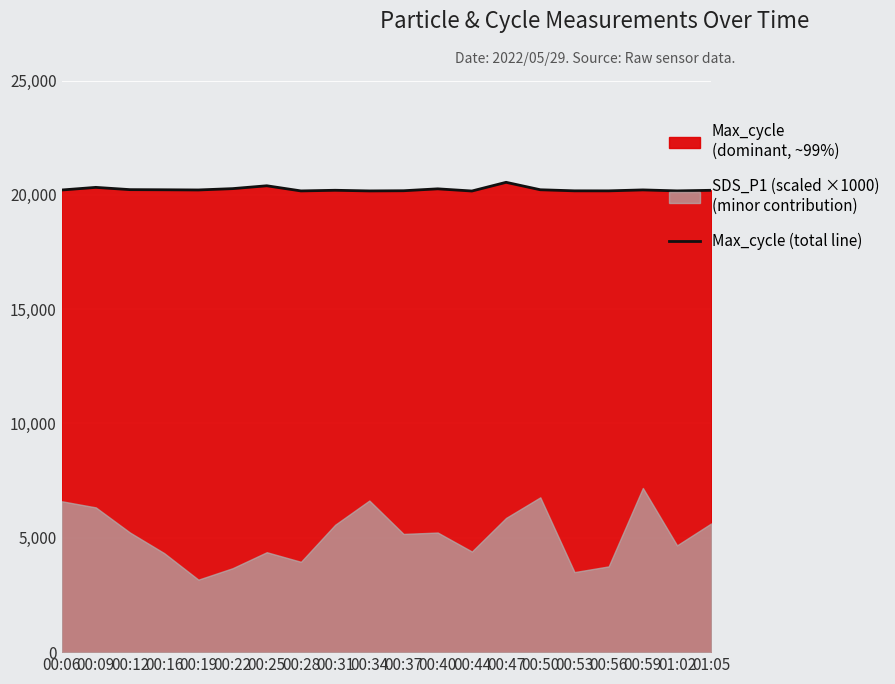

What is the change in value from 00:19 to 00:34?

-42